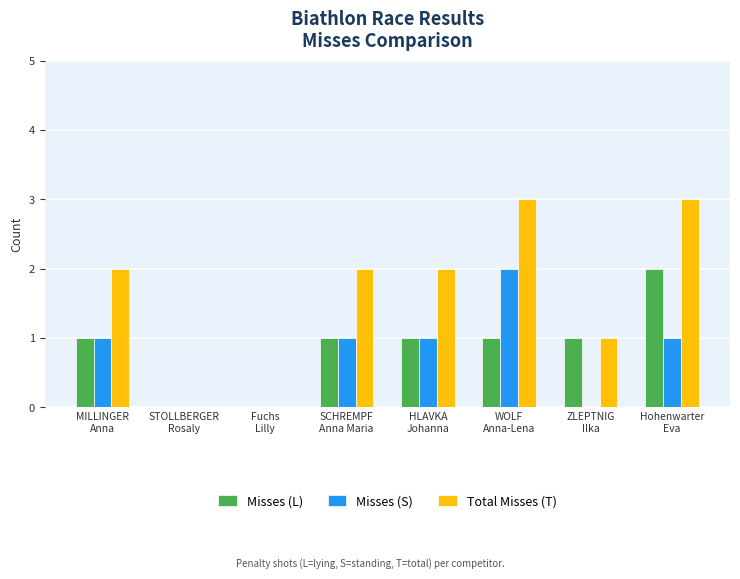

What are all the series names shown in the legend?

Misses (L), Misses (S), Total Misses (T)